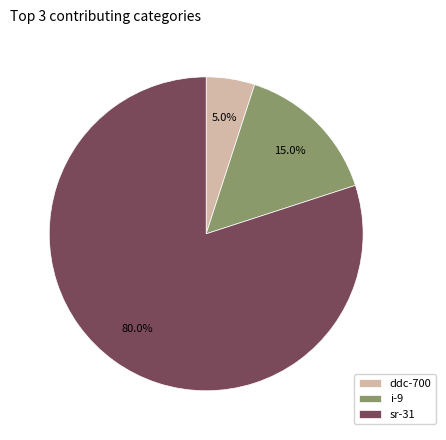

How many slices are in this pie chart?

3